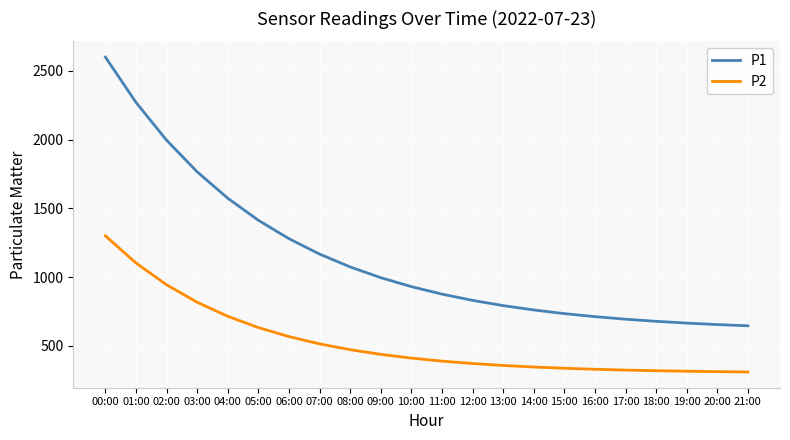

True or false: P2 and P1 cross at least once.

False